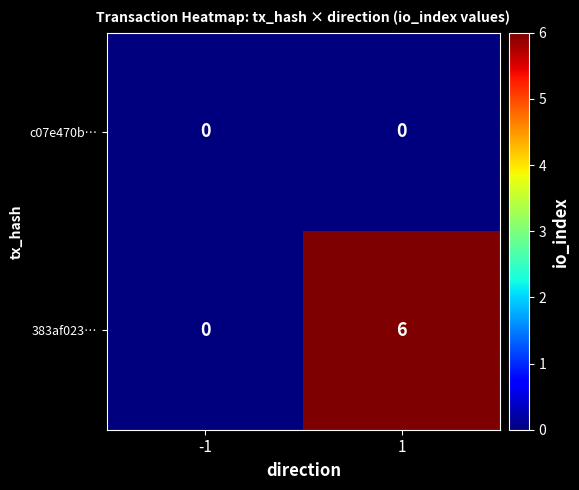

Reading right to left, list all the values displayed in this chart.

c07e470b…: 0	0
383af023…: 6	0